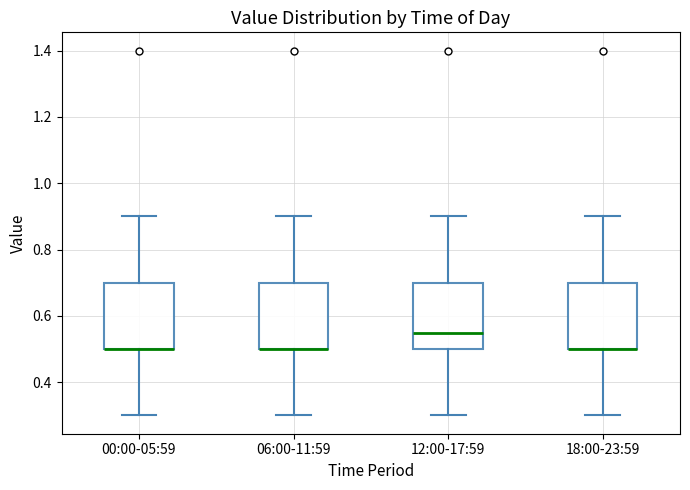

Where is the upper edge of the box for 12:00-17:59 on the y-axis? The values are not printed on the chart, so give them approximately, as read against the axis.

0.70